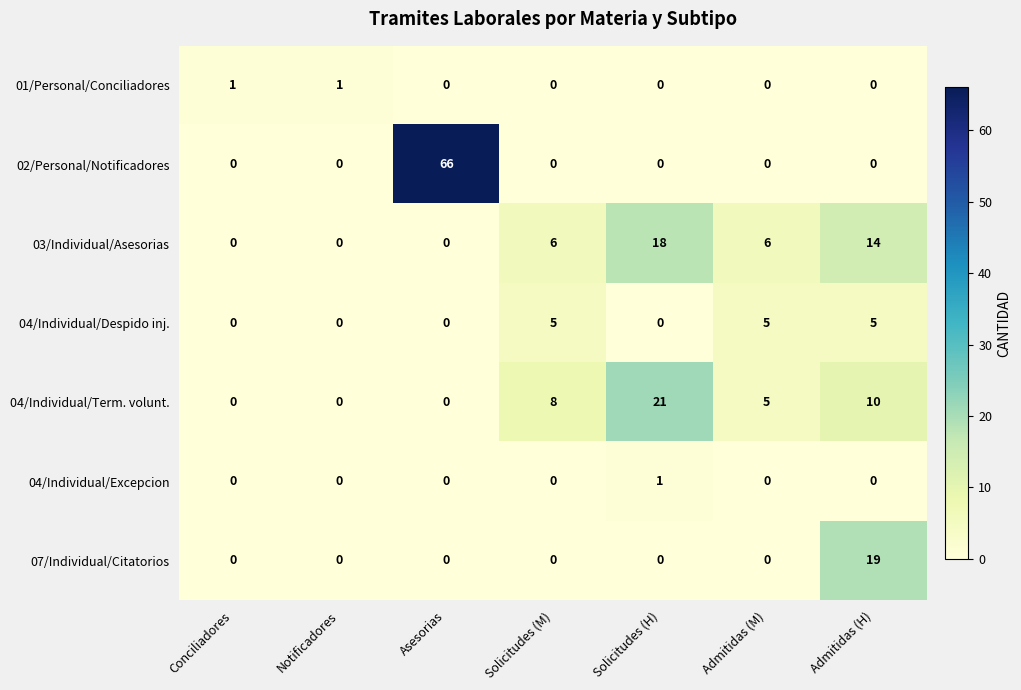

At which label does 04/Individual/Term. volunt. first exceed 5?

Solicitudes (M)